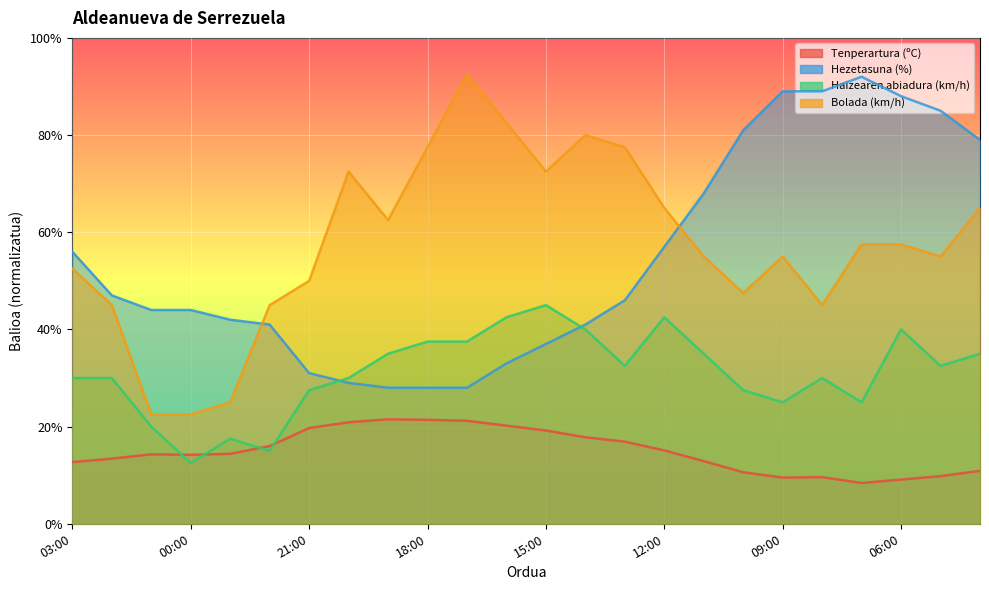

Is it true that Haizearen abiadura (km/h) equals 20.8 at 17:00?

False